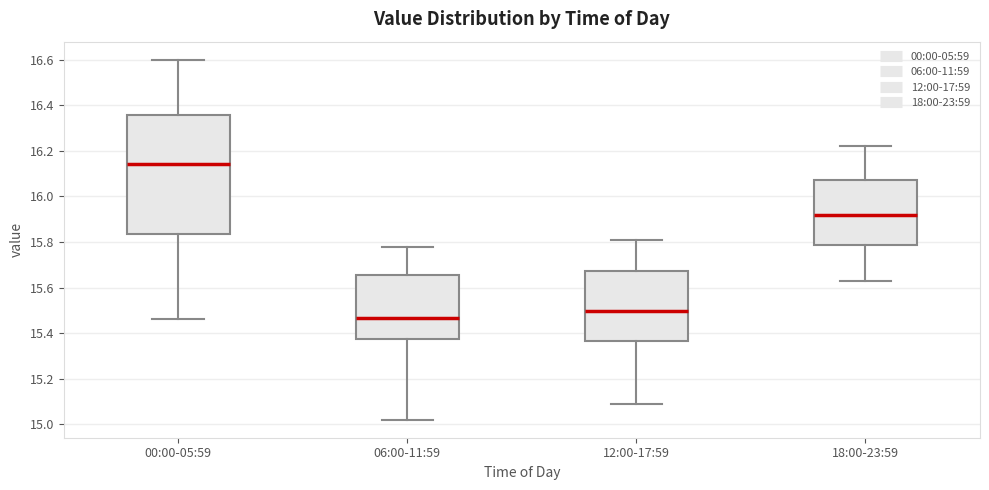

Where does the upper whisker of the box for 12:00-17:59 end on the y-axis? The values are not printed on the chart, so give them approximately, as read against the axis.

15.82